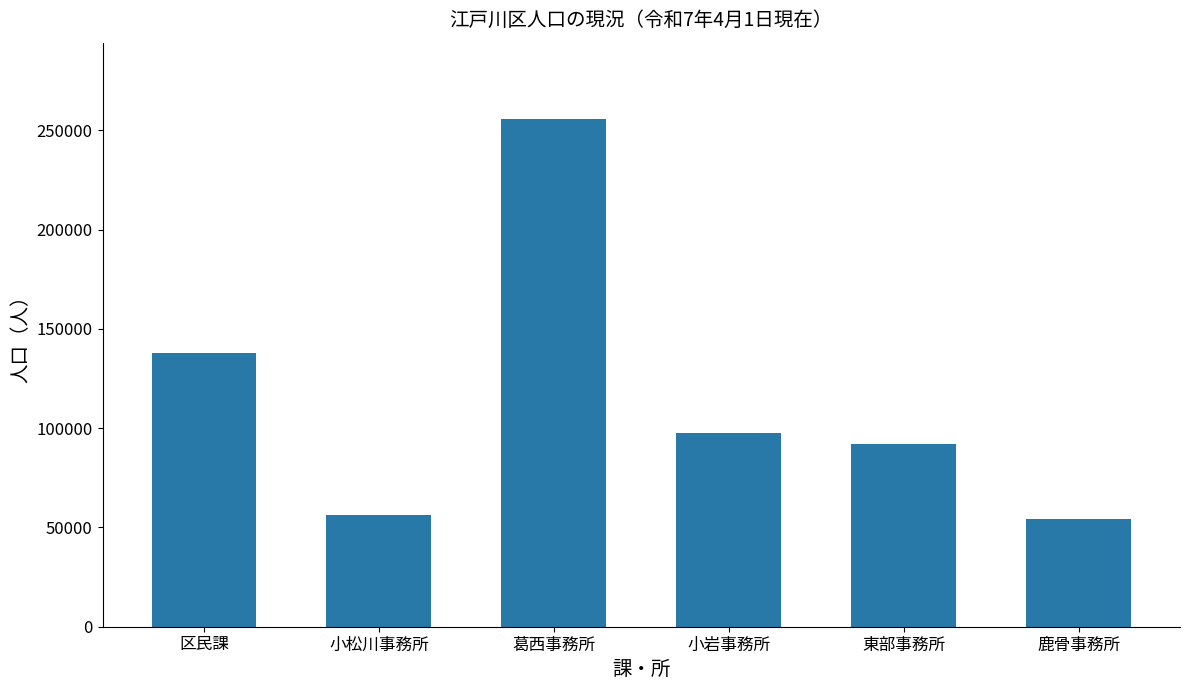

Where does the data first go above 97648?

区民課